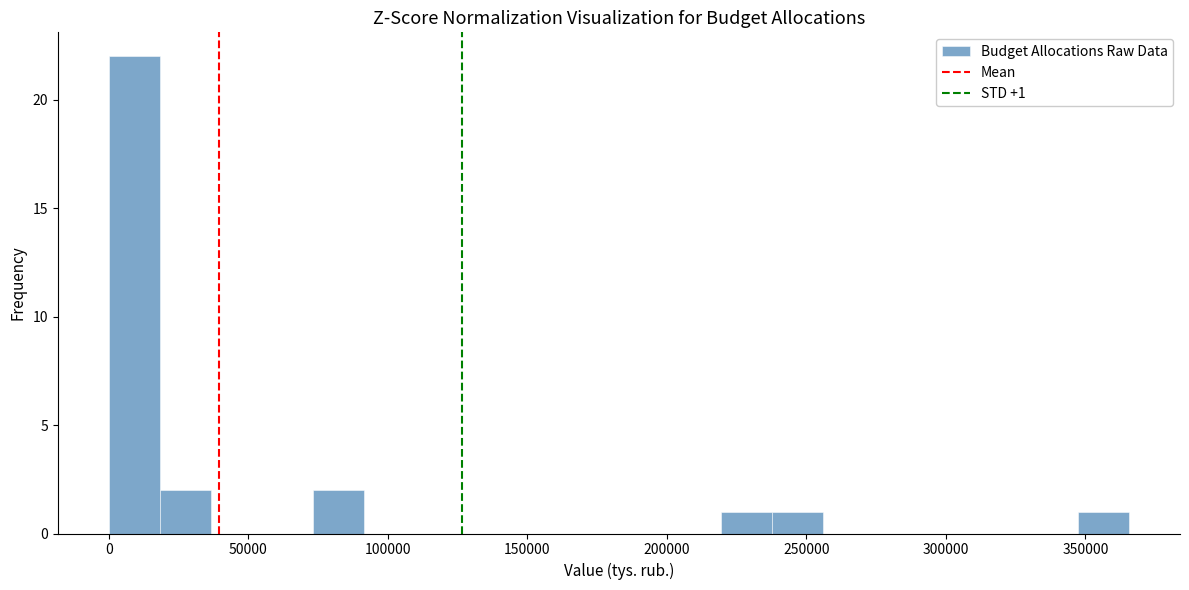

Around what value on the x-axis is the tallest bar? Give the approximate position of its centre, as read against the axis.

10000